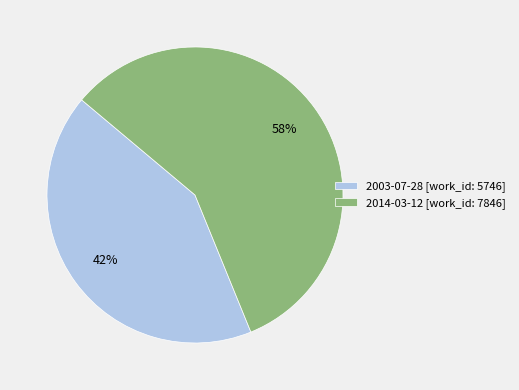

Which category accounts for the majority?

2014-03-12